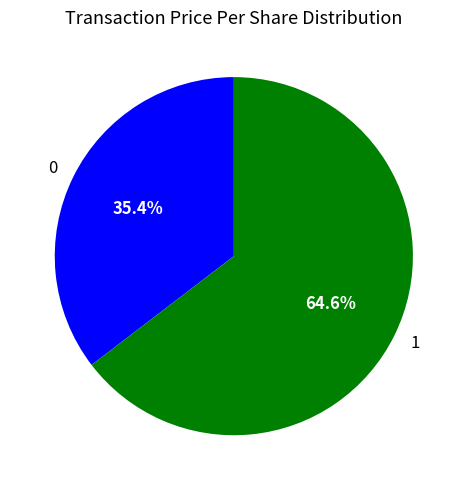

Is it true that 0 is 35% of the pie?

True